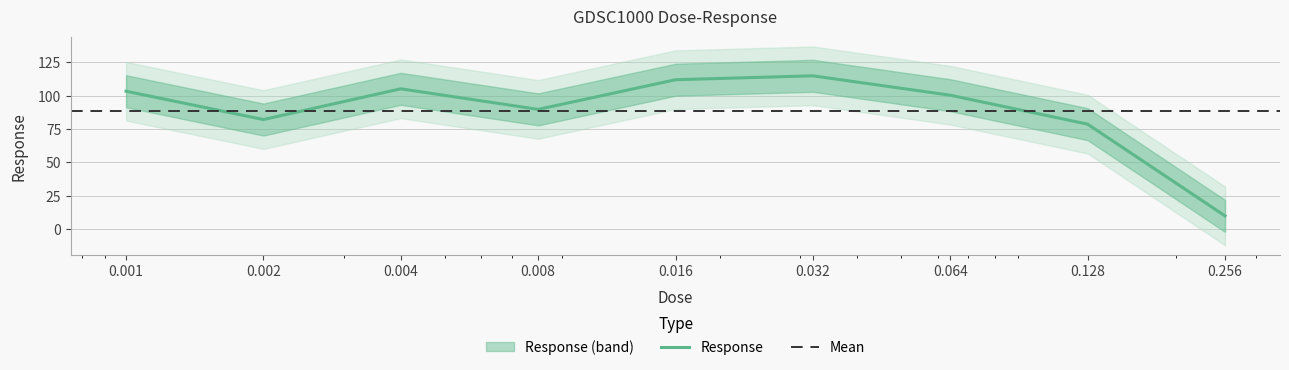

What is the change in value from 0.001 to 0.256?

-93.5